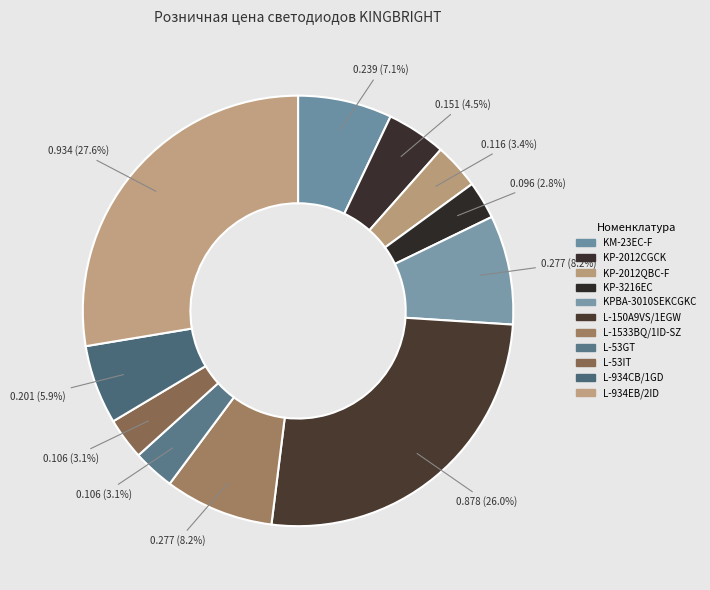

What percentage is the KP-2012CGCK slice, to the nearest percent?

4%